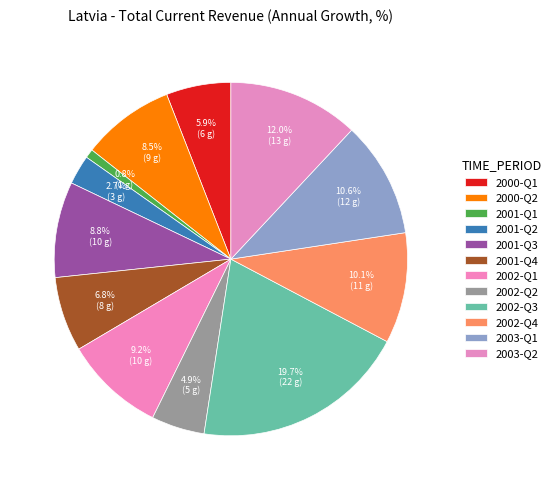

How many slices are in this pie chart?

12